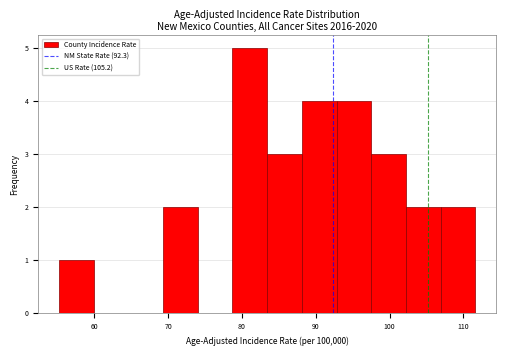

Which range on the x-axis has the tallest bar?

78.7 to 83.4